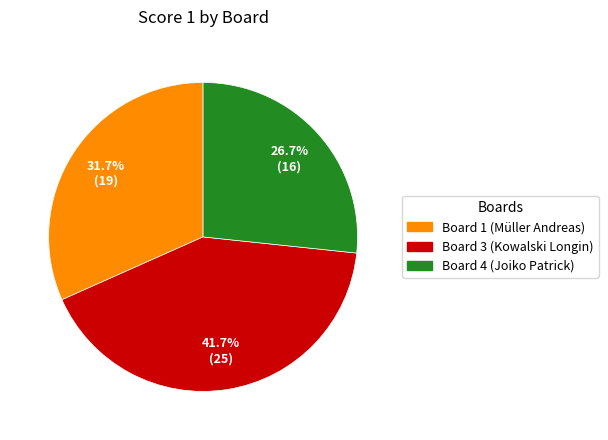

To the nearest percent, what is the average slice percentage?

33%